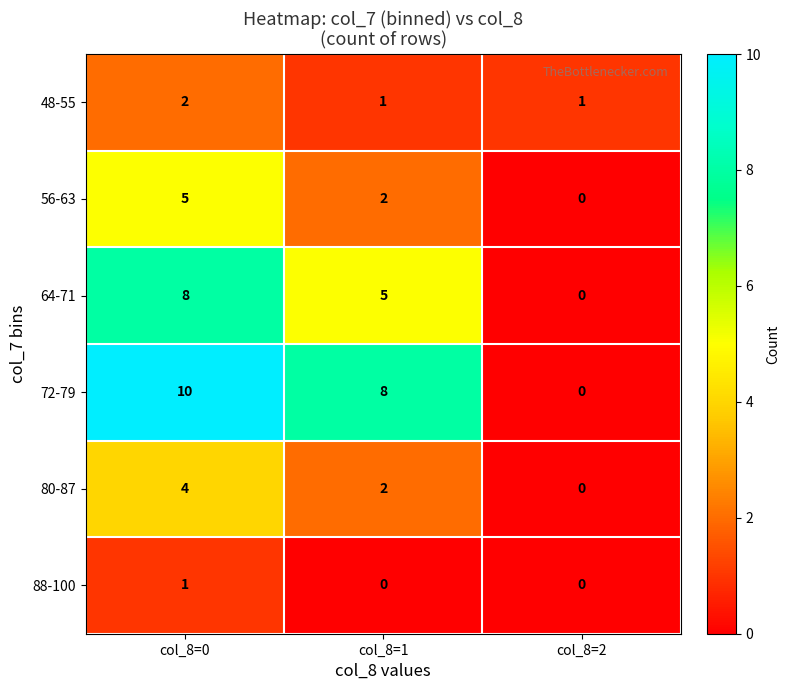

Where does the 80-87 series first go above 2?

col_8=0